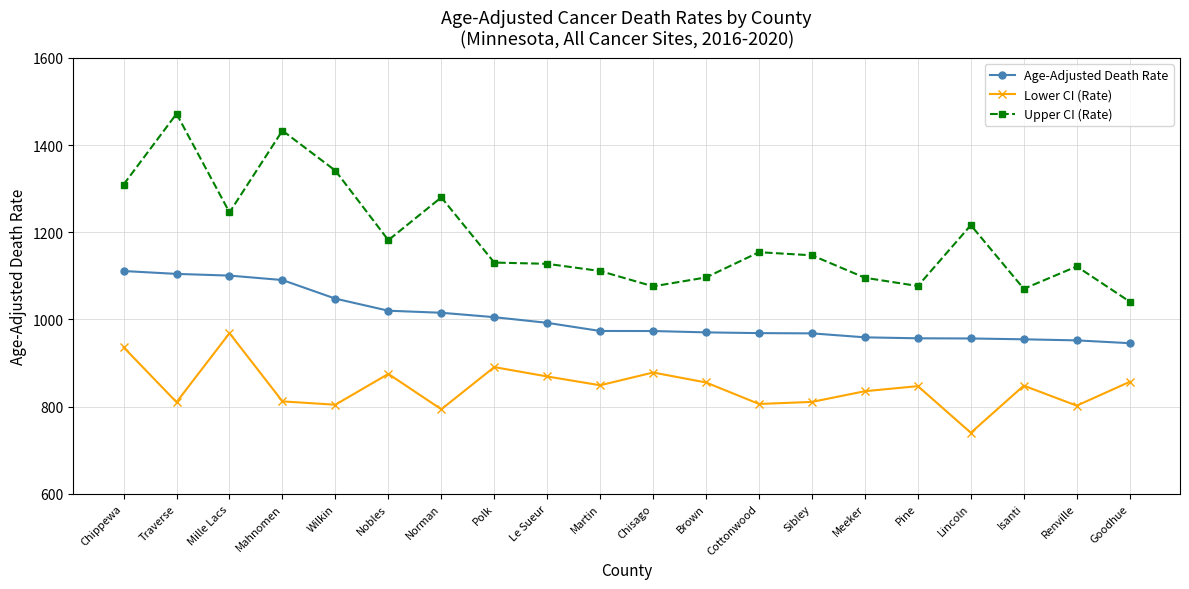

Which series changed the most between Traverse and Pine?

Upper CI (Rate)